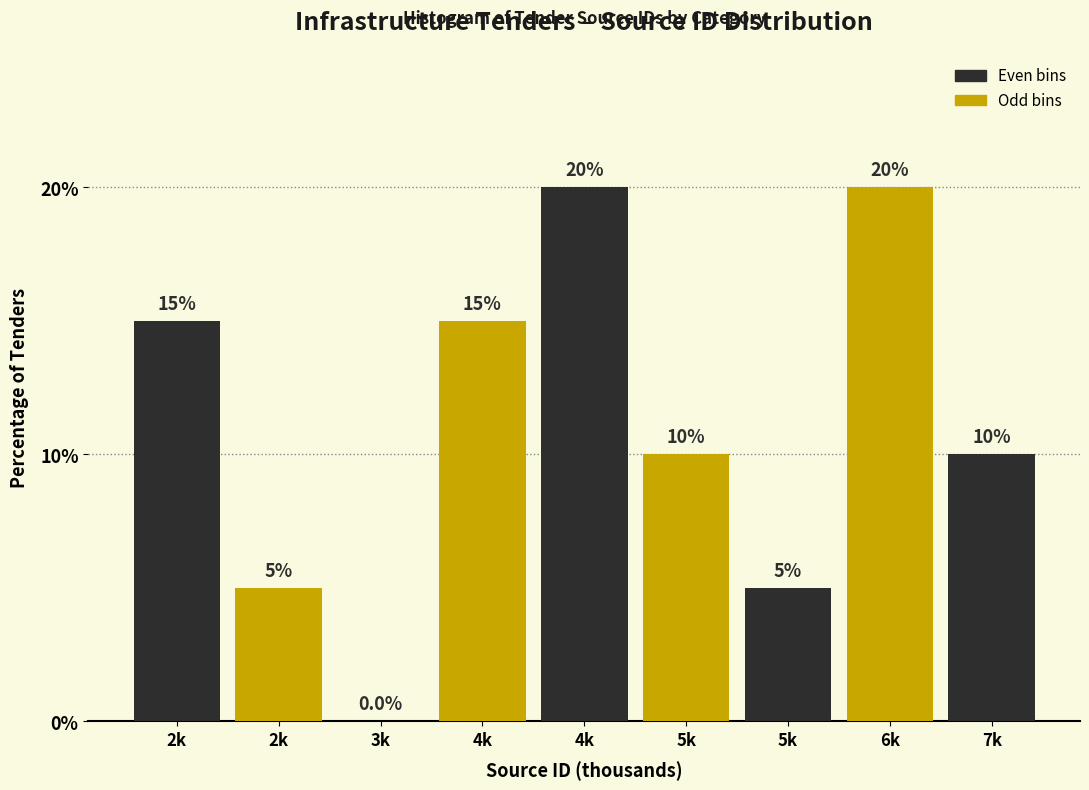

How many series are shown in this chart?

1